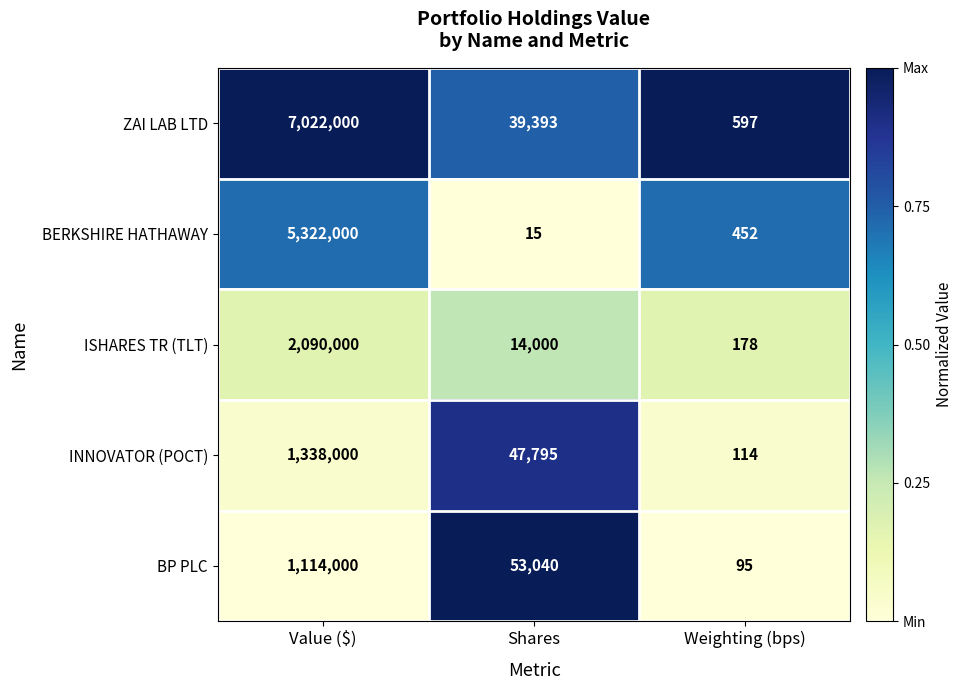

What is the total value across all series at Weighting (bps)?

1436